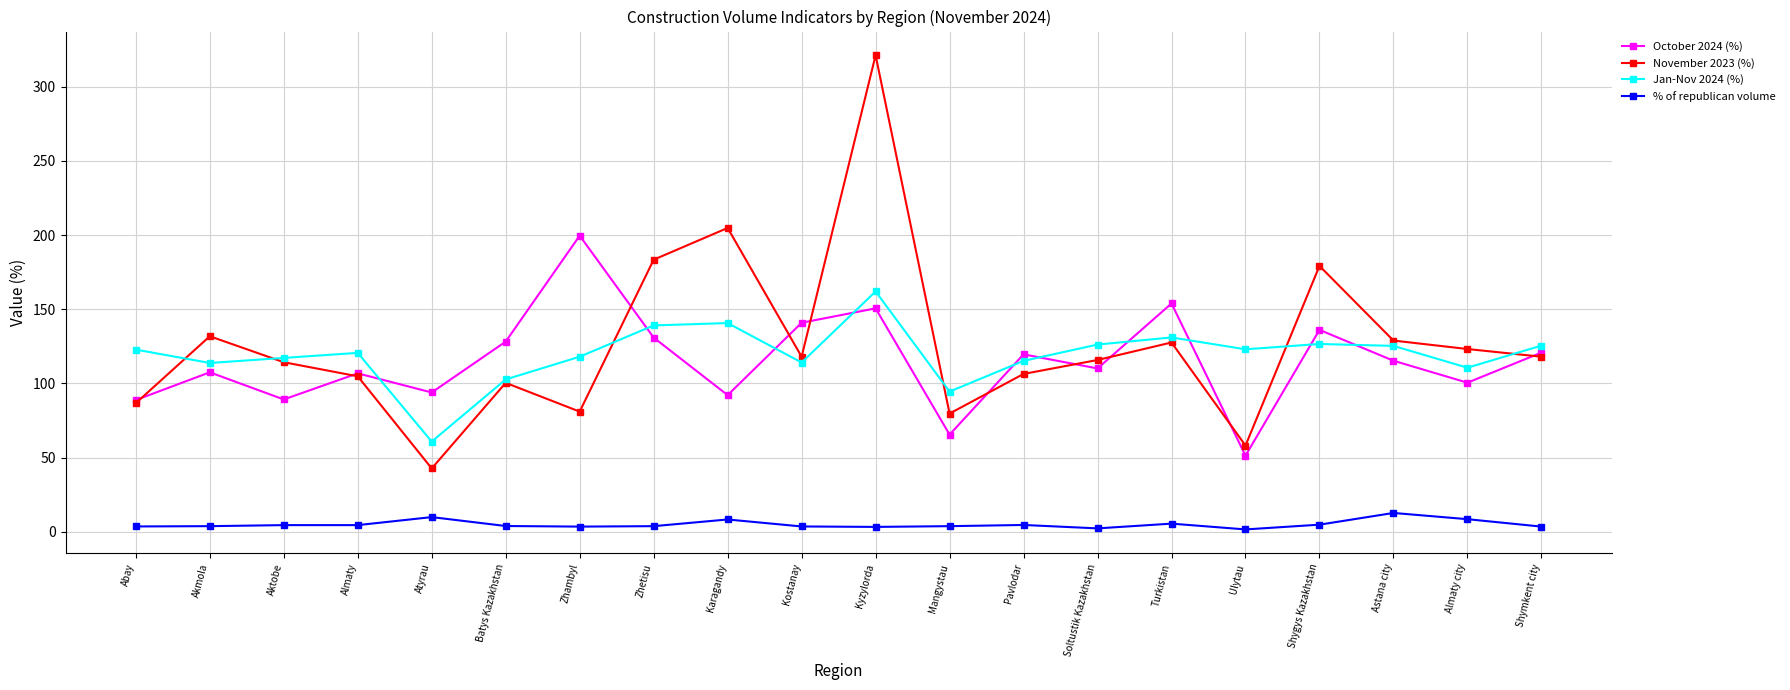

Between Karagandy and Shymkent city, which series saw the biggest shift?

November 2023 (%)